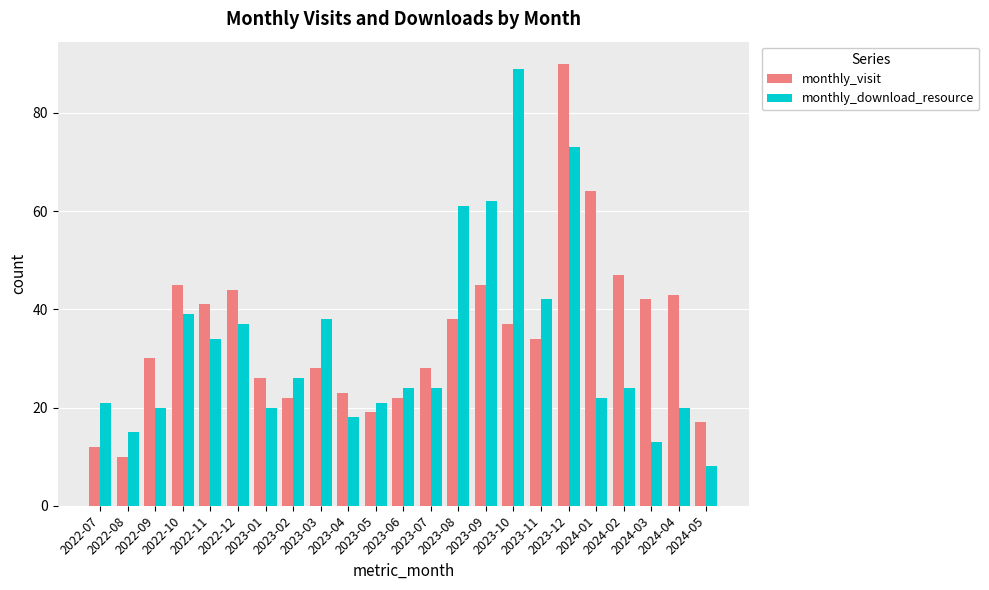

Reading right to left, list all the values displayed in this chart.

monthly_visit: 17	43	42	47	64	90	34	37	45	38	28	22	19	23	28	22	26	44	41	45	30	10	12
monthly_download_resource: 8	20	13	24	22	73	42	89	62	61	24	24	21	18	38	26	20	37	34	39	20	15	21